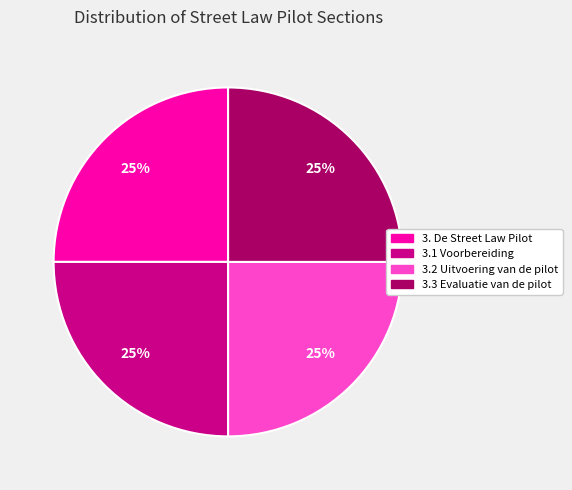

To the nearest percent, what percentage of the pie is 3.1 Voorbereiding?

25%